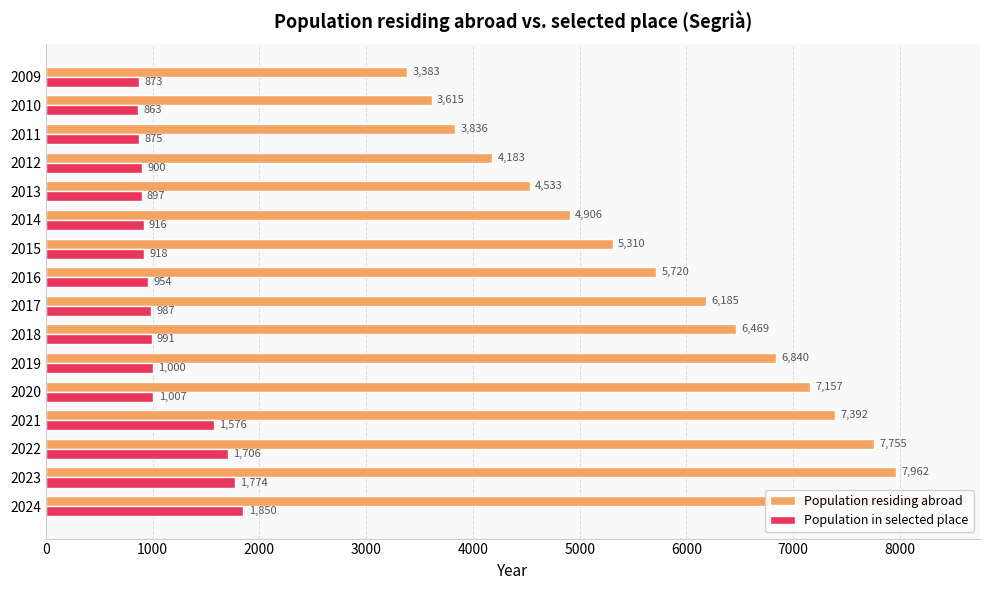

Between 2017 and 2013, which series saw the biggest shift?

Population residing abroad